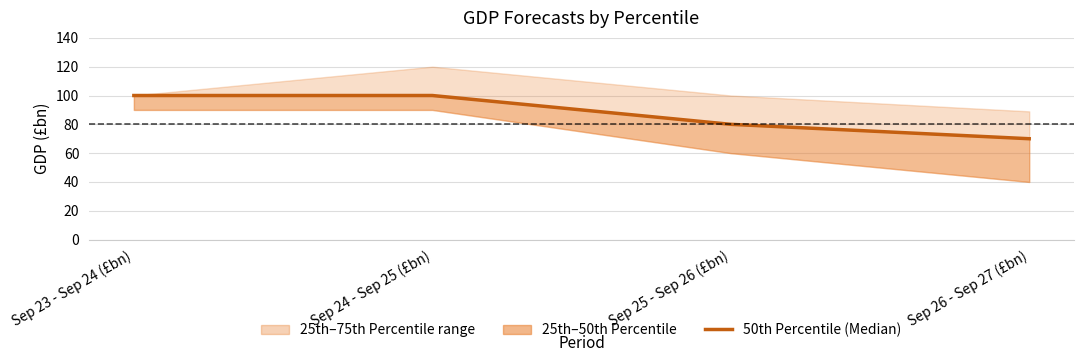

List the labels in order of value, smallest first.

Sep 26 - Sep 27 (£bn), Sep 25 - Sep 26 (£bn), Sep 23 - Sep 24 (£bn), Sep 24 - Sep 25 (£bn)